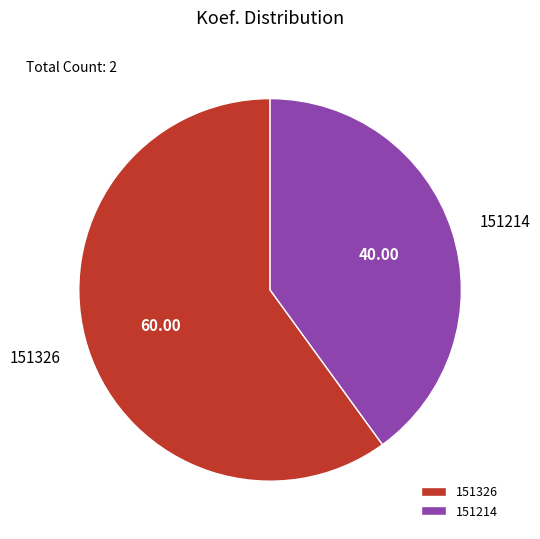

Is there any slice that represents more than half of the pie?

Yes